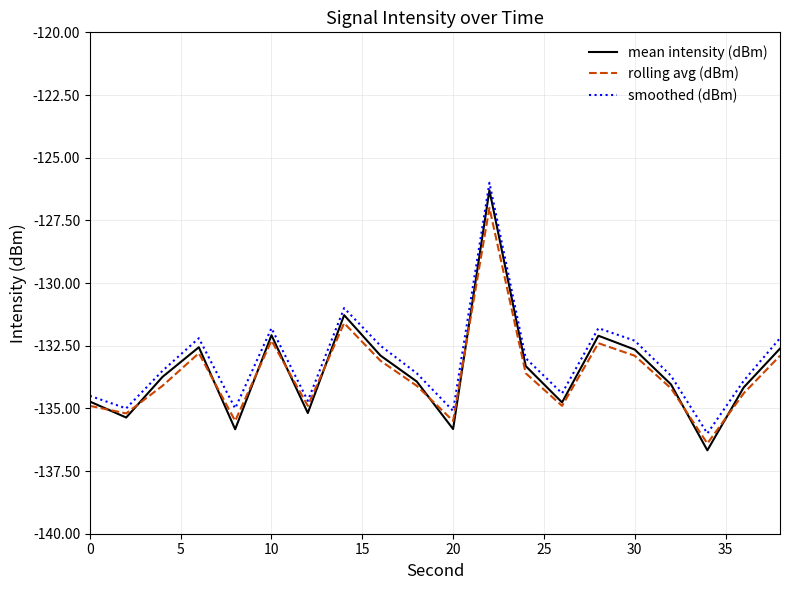

Rank the series by their maximum value, from highest to lowest.

smoothed (dBm), mean intensity (dBm), rolling avg (dBm)